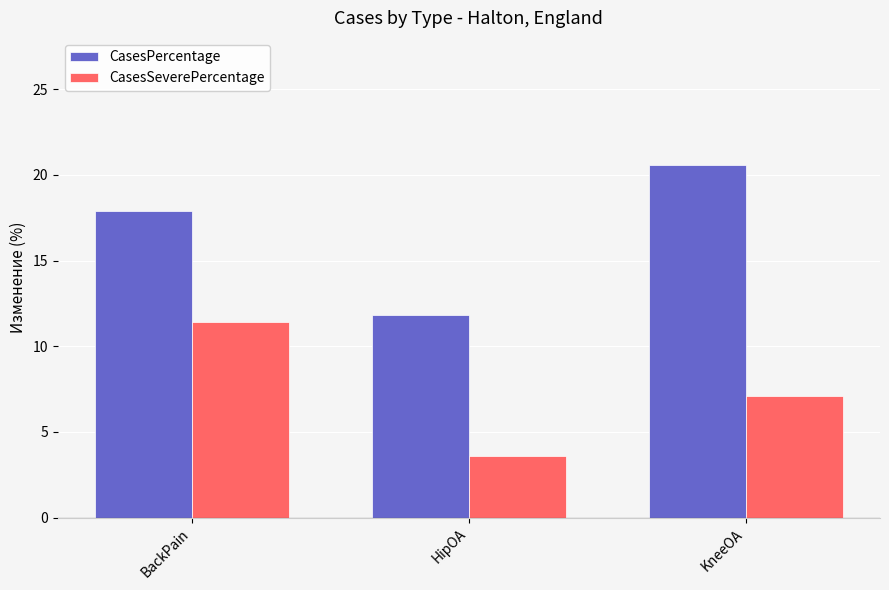

Reading right to left, transcribe all the data shown in this chart.

CasesPercentage: 20.6	11.8	17.9
CasesSeverePercentage: 7.1	3.6	11.4